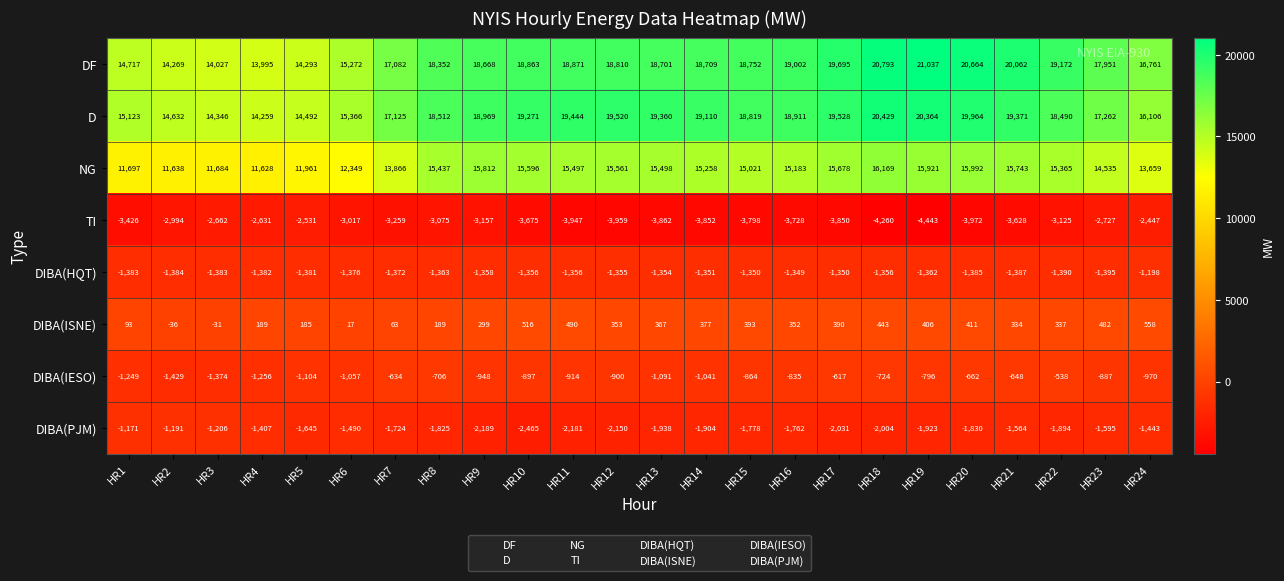

What is the minimum value shown in the chart?

-4443